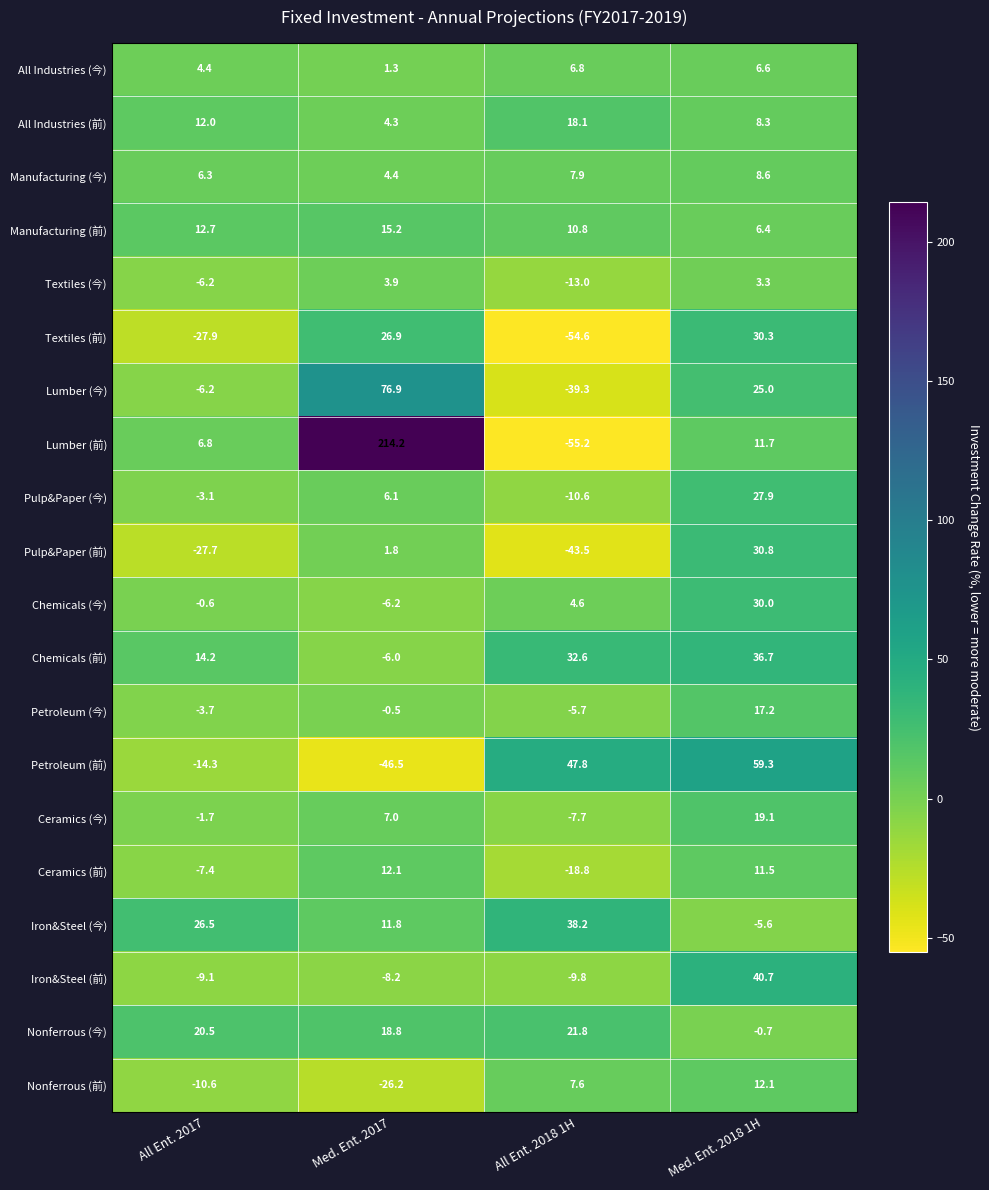

At which category is the sum across all series the highest?

Med. Ent. 2018 1H